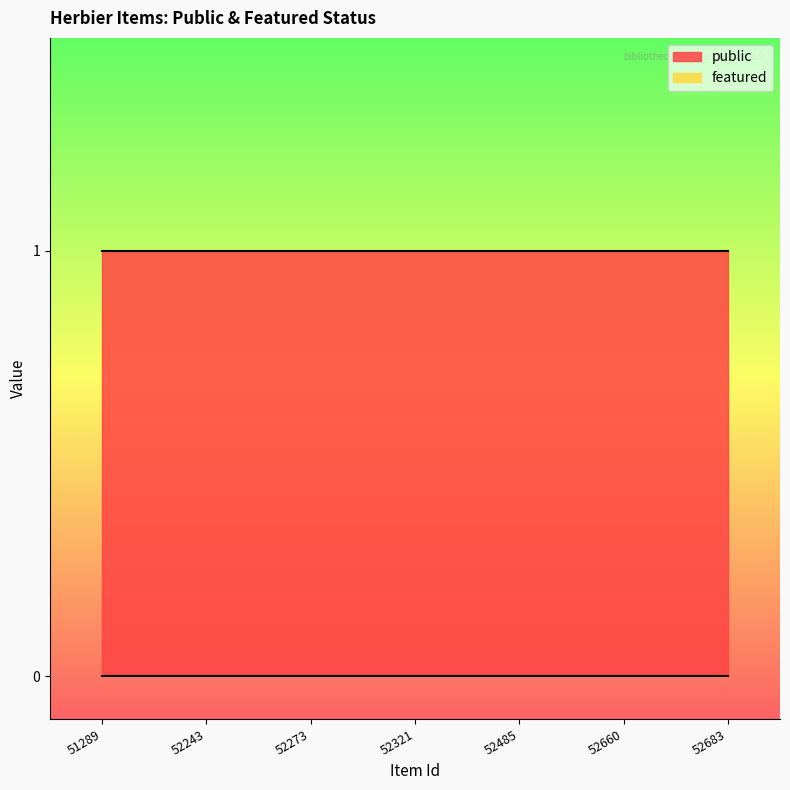

Reading left to right, list all the values displayed in this chart.

public: 51289=1	52243=1	52273=1	52321=1	52485=1	52660=1	52683=1
featured: 51289=0	52243=0	52273=0	52321=0	52485=0	52660=0	52683=0